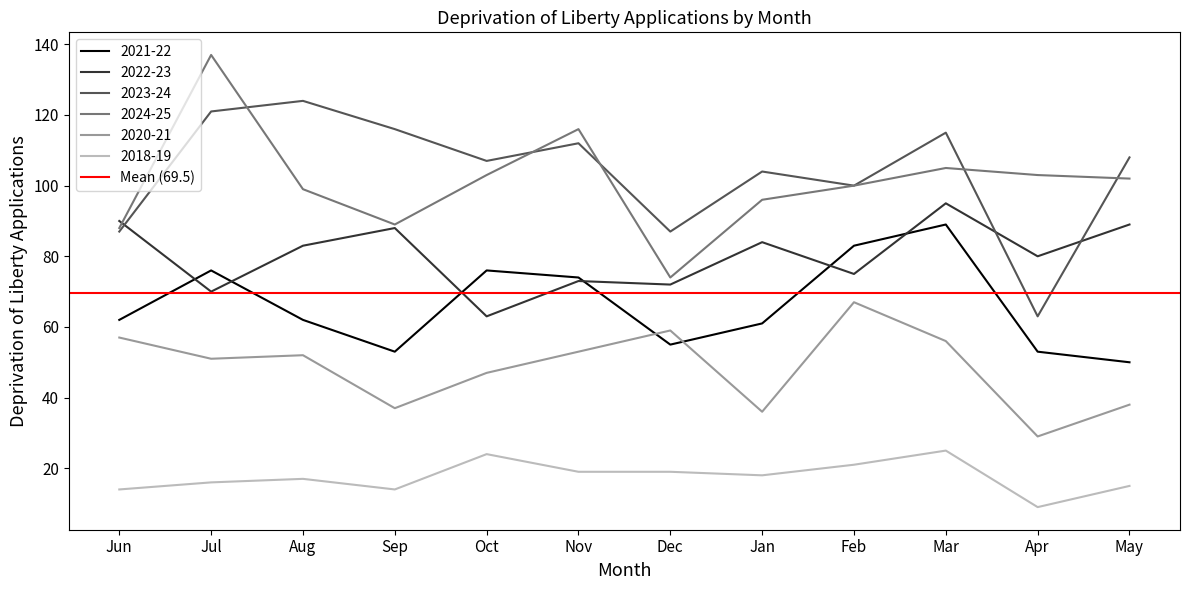

Which series has the largest total across all categories?

2023-24